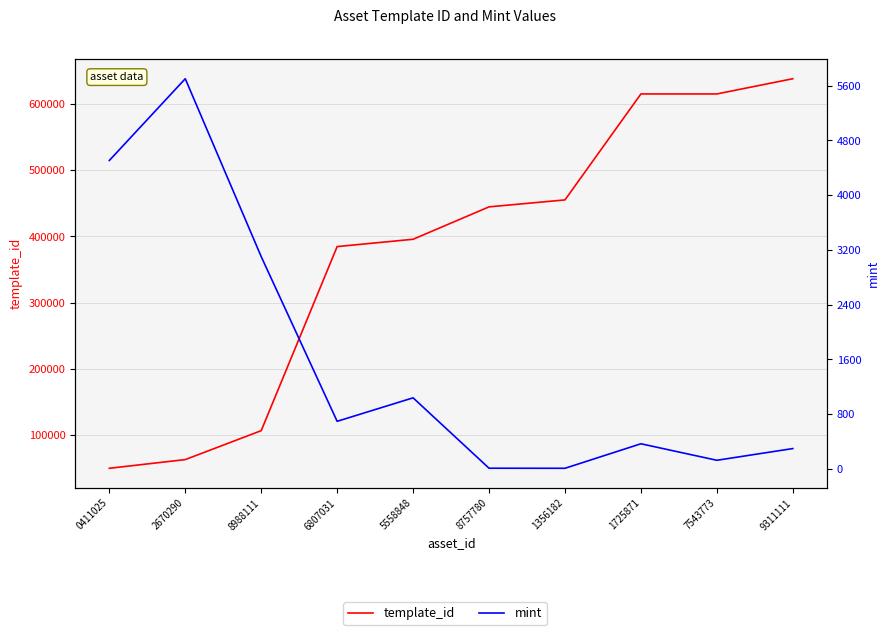

Does the chart display data point markers on the line(s)?

No